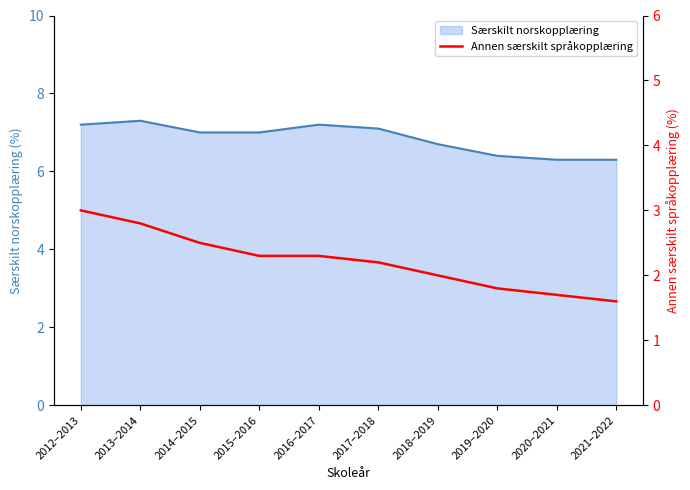

What is the smallest value displayed?

1.6